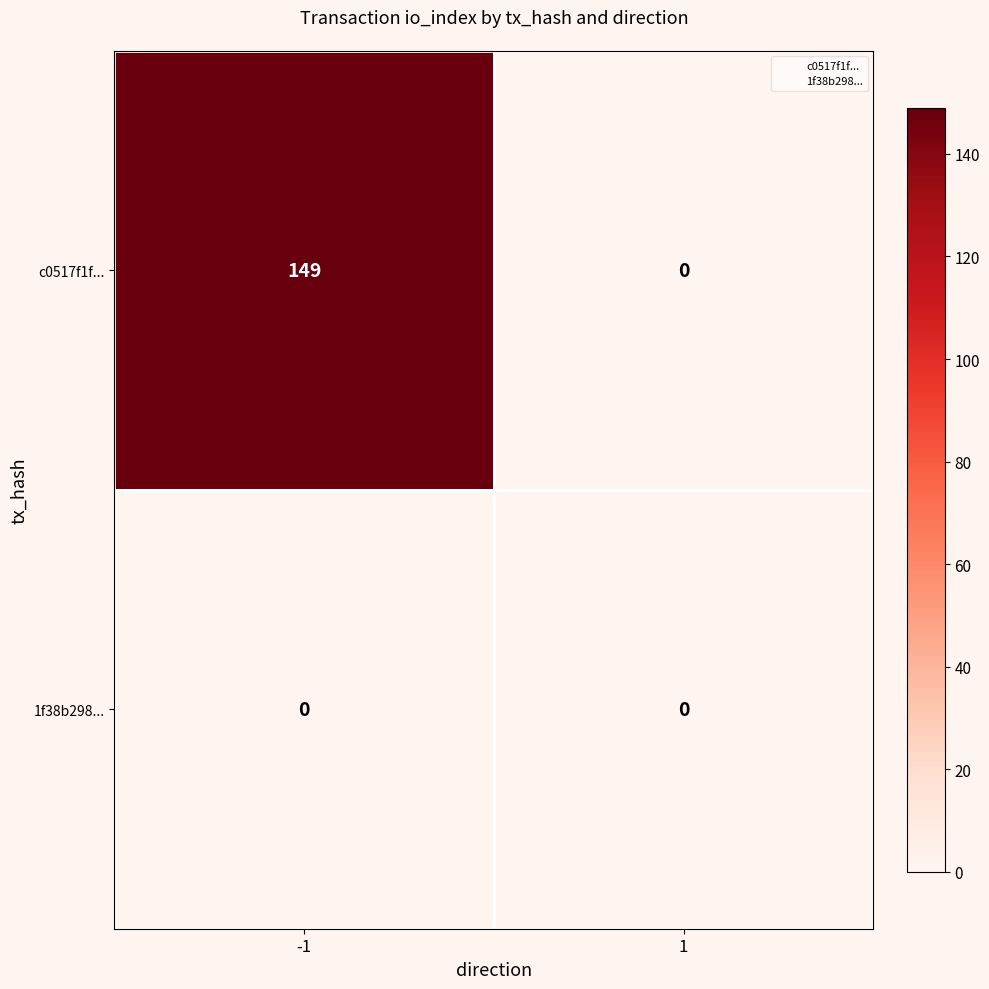

True or false: 1f38b298... has a value of 0 at 1.

True